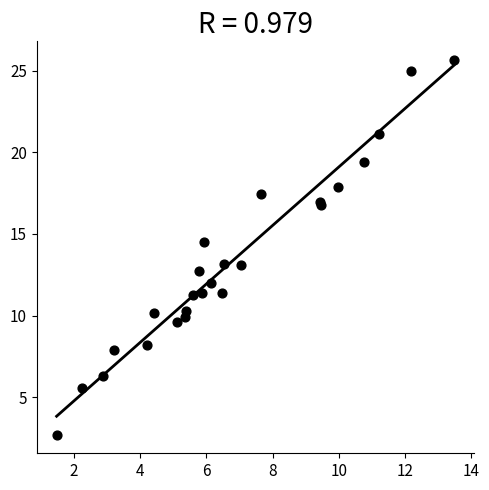

What Y value in the scatter plot is closest to 14?

14.5